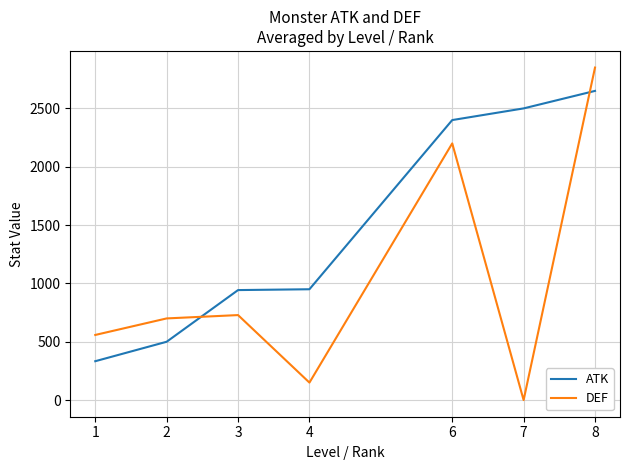

The DEF series shows 2850.0 at 8. True or false?

True